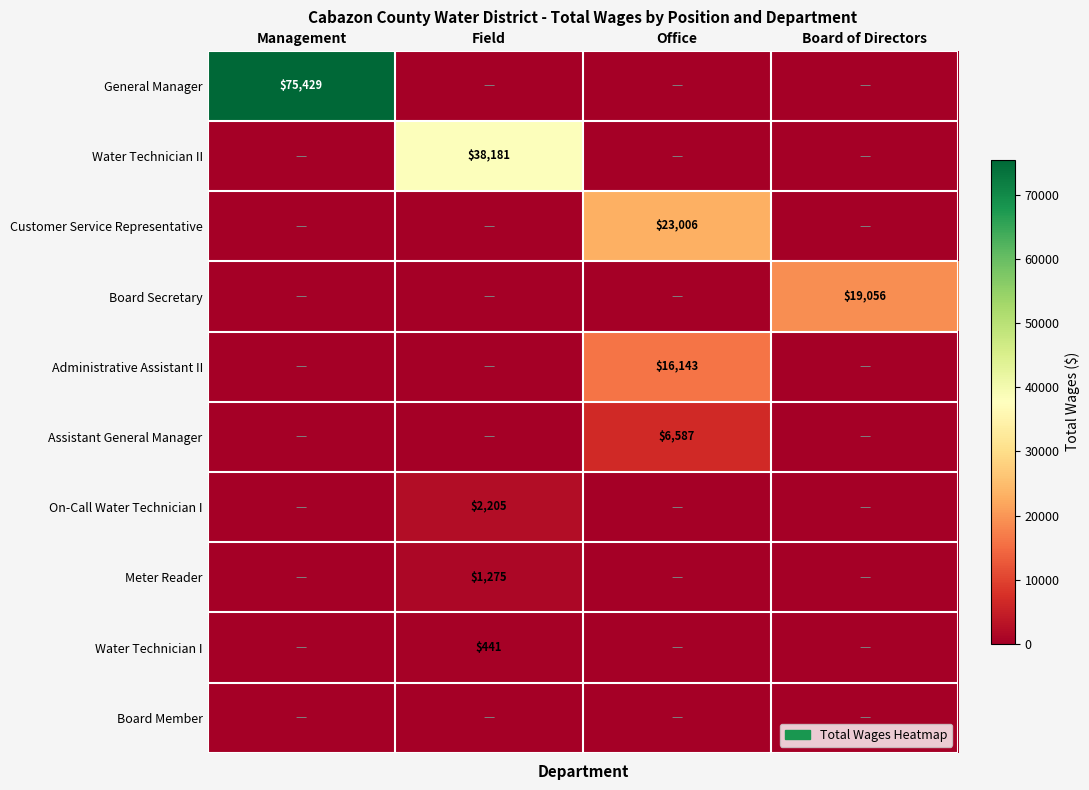

The value of Water Technician II at Field is 24918. True or false?

False